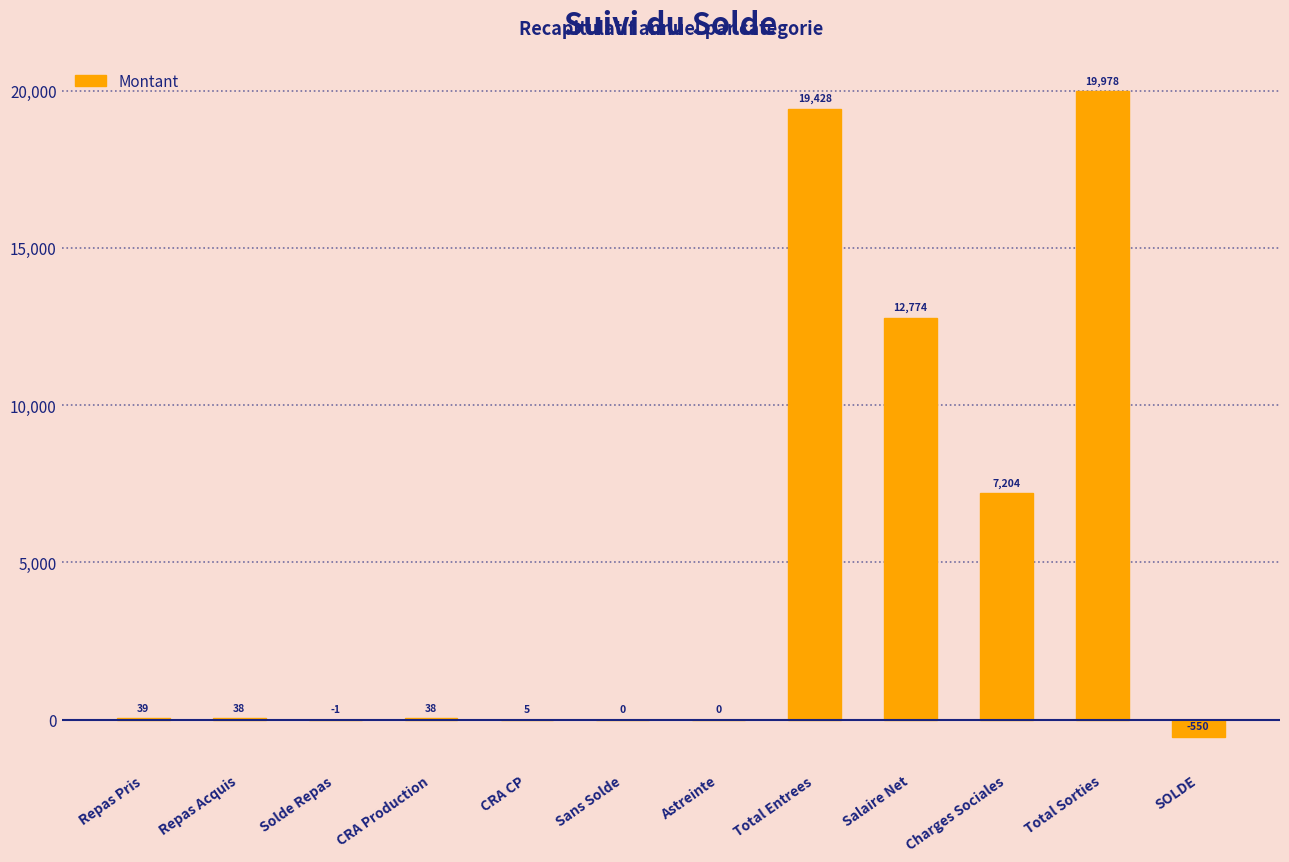

True or false: the data shows 0.0 at Astreinte.

True